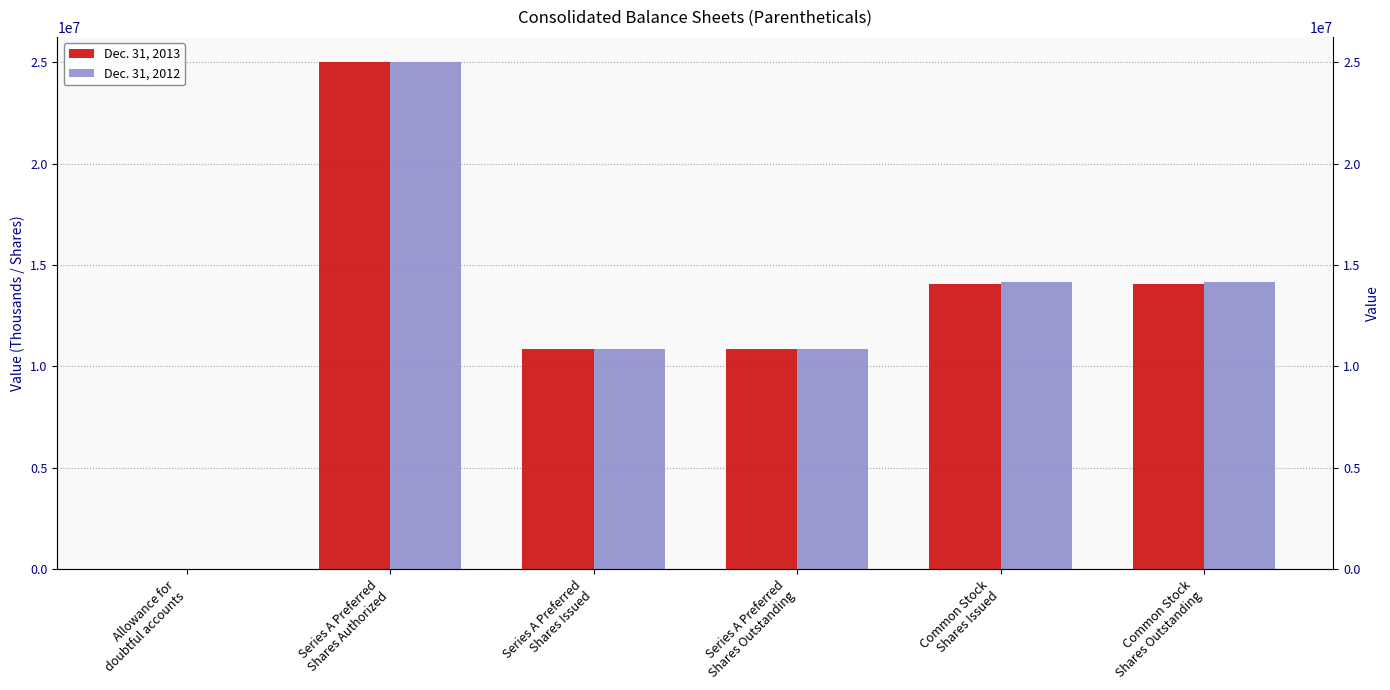

What is the label of the 1st bar from the left?

Allowance for
doubtful accounts